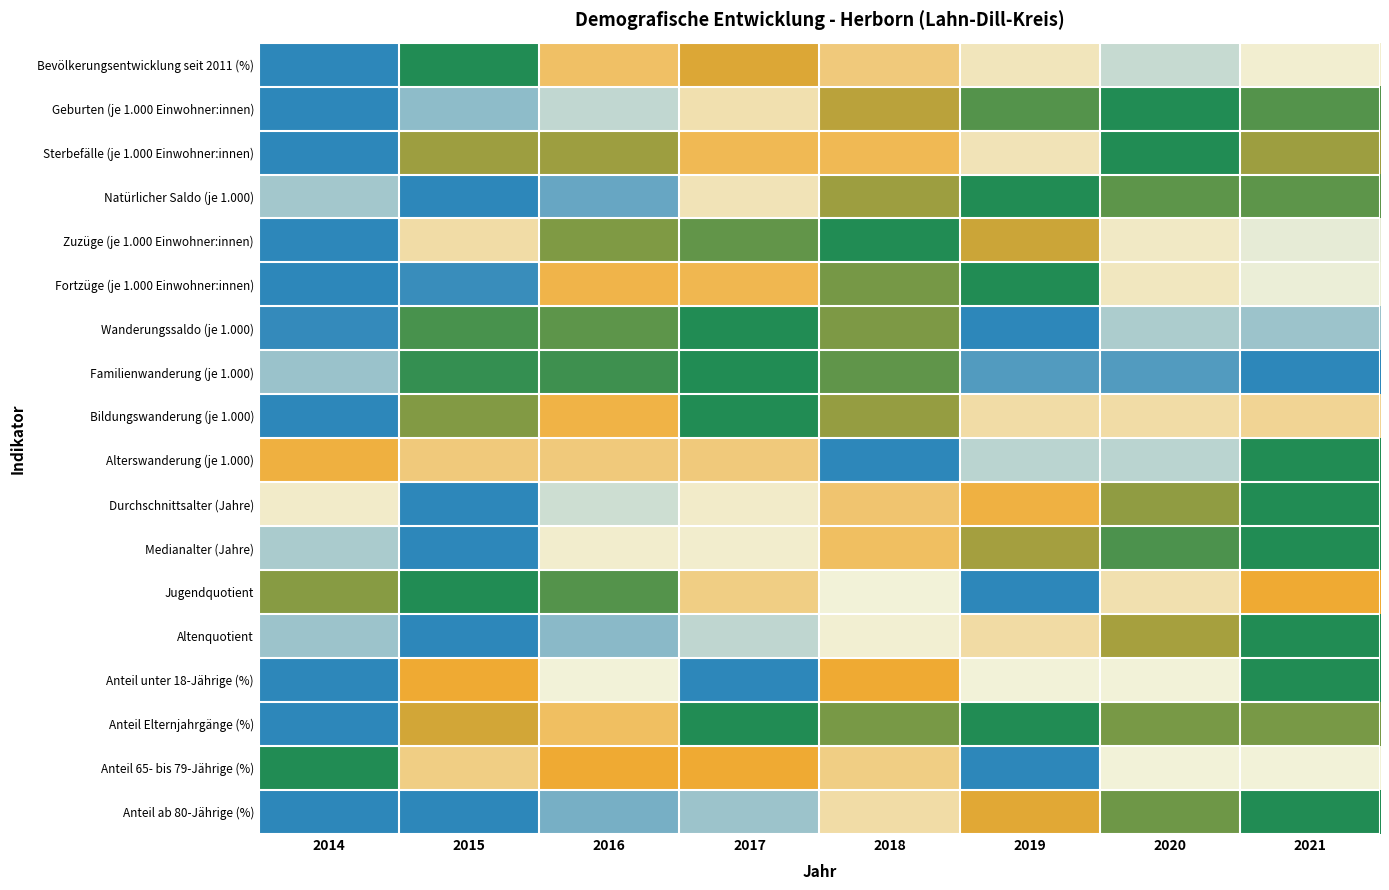

Rank the series at 2015 from lowest to highest value.

Natürlicher Saldo (je 1.000), Durchschnittsalter (Jahre), Medianalter (Jahre), Altenquotient, Anteil ab 80-Jährige (%), Fortzüge (je 1.000 Einwohner:innen), Geburten (je 1.000 Einwohner:innen), Zuzüge (je 1.000 Einwohner:innen), Anteil 65- bis 79-Jährige (%), Alterswanderung (je 1.000), Anteil unter 18-Jährige (%), Anteil Elternjahrgänge (%), Sterbefälle (je 1.000 Einwohner:innen), Bildungswanderung (je 1.000), Wanderungssaldo (je 1.000), Familienwanderung (je 1.000), Bevölkerungsentwicklung seit 2011 (%), Jugendquotient